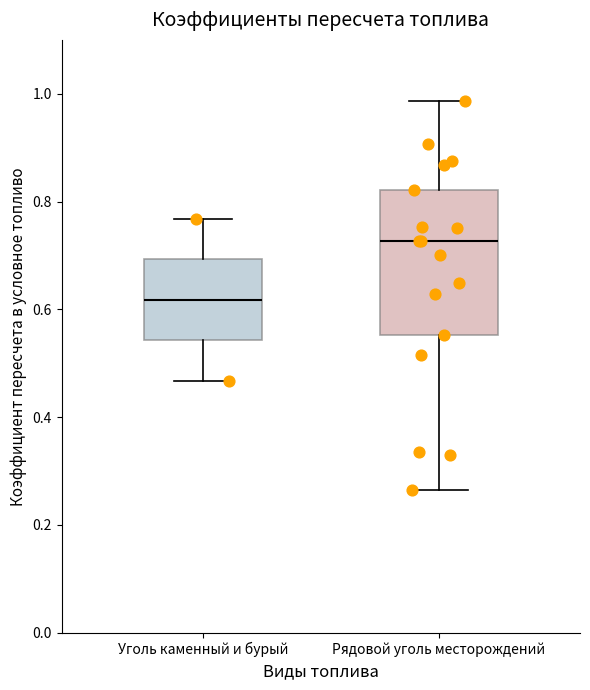

Which box's median line is the lowest?

Уголь каменный и бурый